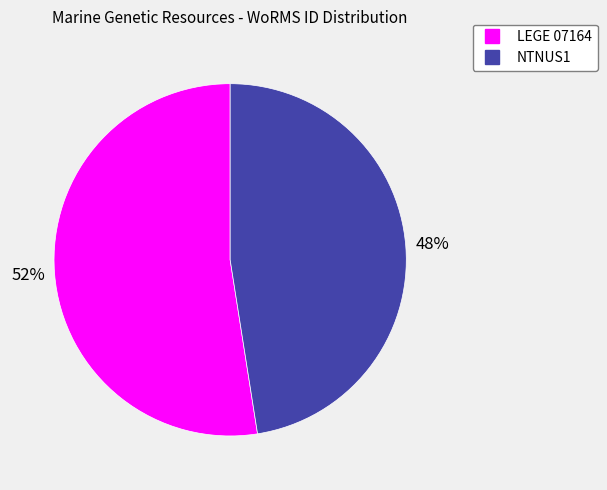

To the nearest percent, what is the average slice percentage?

50%